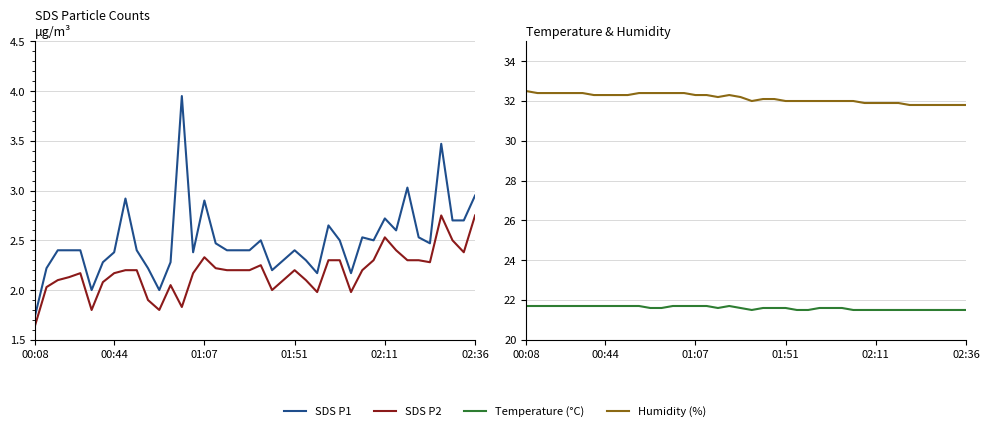

The value of Temperature (°C) at 25 is 37.3. True or false?

False